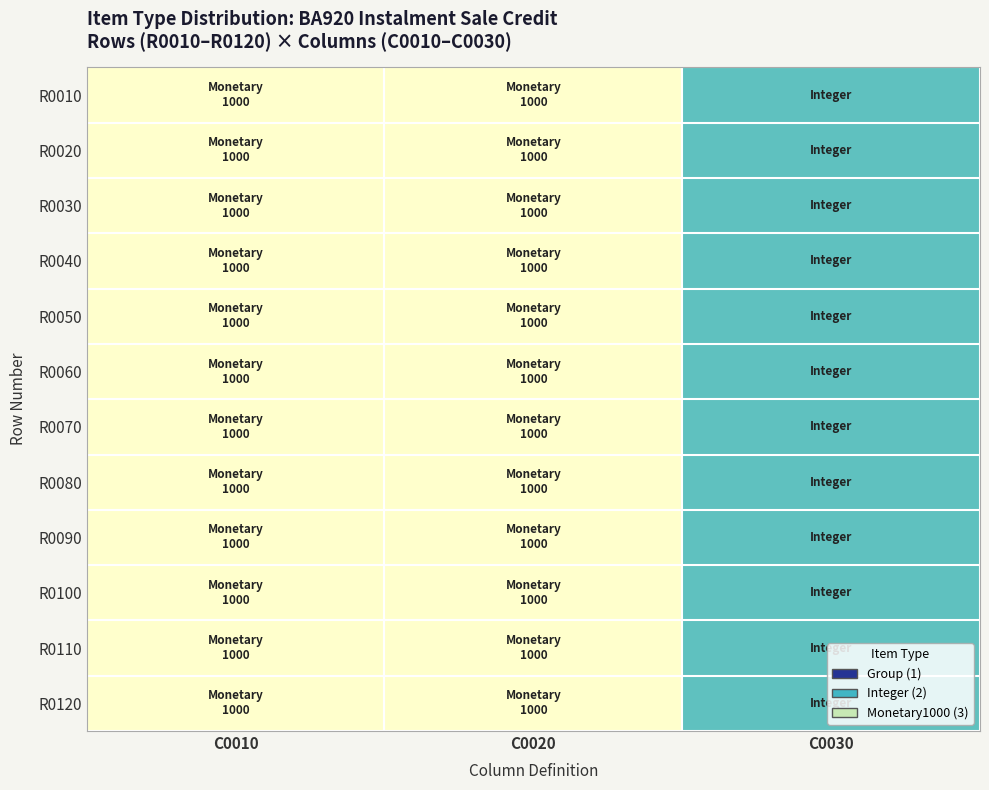

List the series in order of their peak value, highest first.

R0010, R0020, R0030, R0040, R0050, R0060, R0070, R0080, R0090, R0100, R0110, R0120